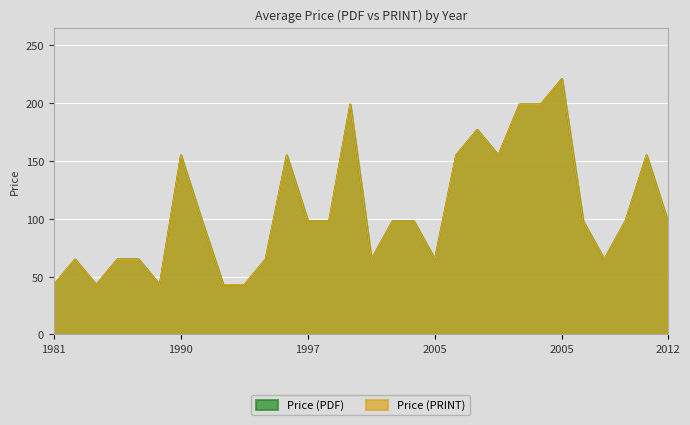

What is the difference between the maximum and minimum values in the Price (PRINT) series?

178